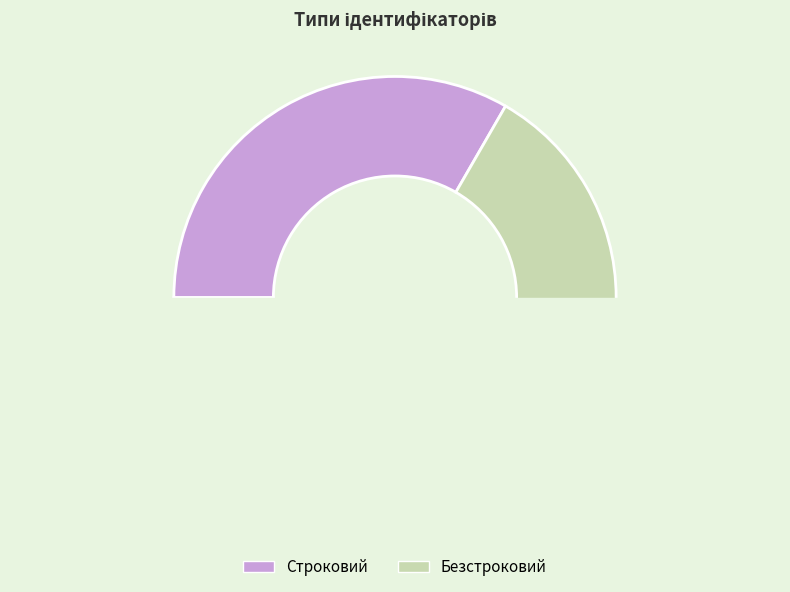

To the nearest percent, what is the combined percentage of Безстроковий and Строковий?

100%